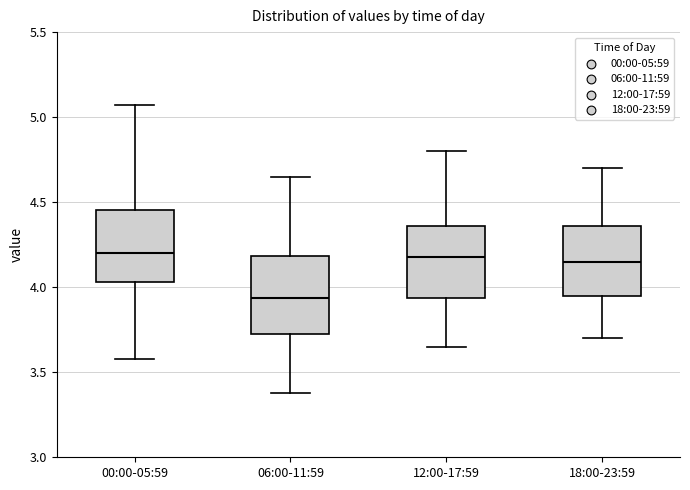

Reading left to right, read every box against the y-axis: the position of its median line, the range the box covers, and the ends of its whiskers. The values are not printed on the chart, so give them approximately, as read against the axis.

00:00-05:59: median 4.20, box 4.05 to 4.45, whiskers 3.60 to 5.05
06:00-11:59: median 3.95, box 3.75 to 4.20, whiskers 3.40 to 4.65
12:00-17:59: median 4.20, box 3.95 to 4.35, whiskers 3.65 to 4.80
18:00-23:59: median 4.15, box 3.95 to 4.35, whiskers 3.70 to 4.70